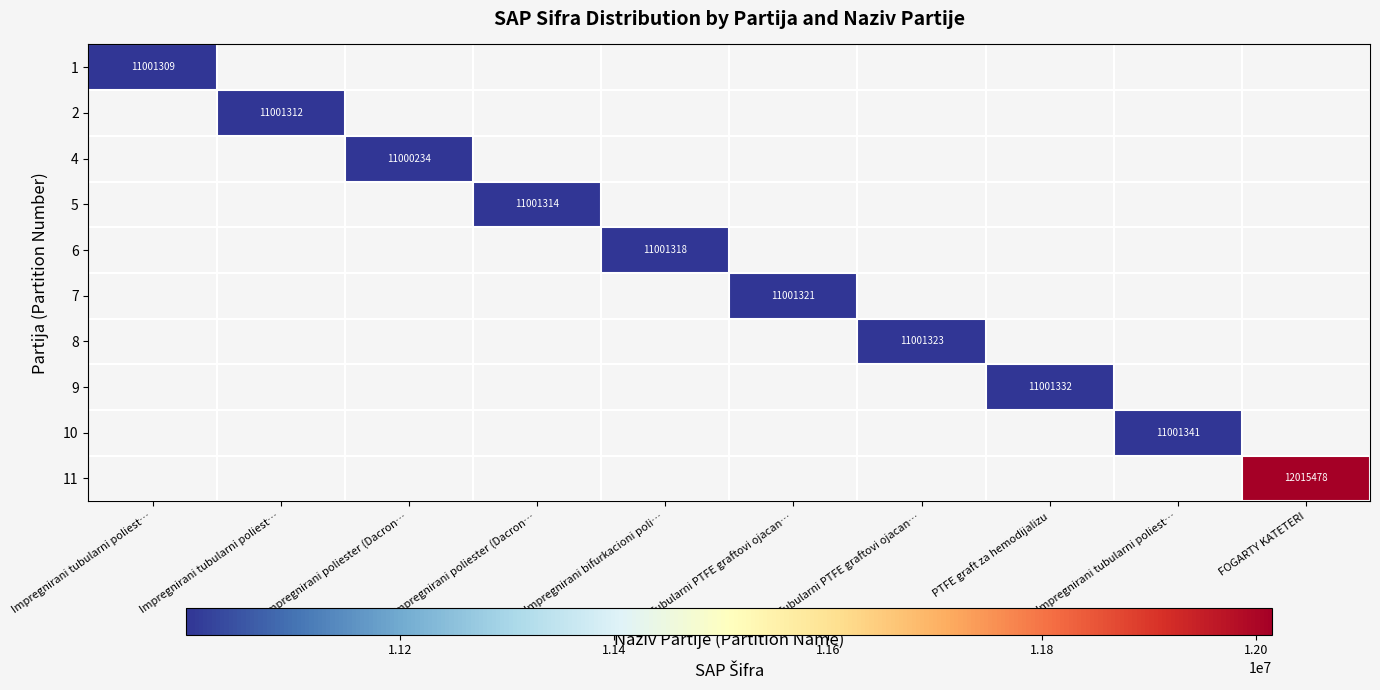

How many series are shown in this chart?

10